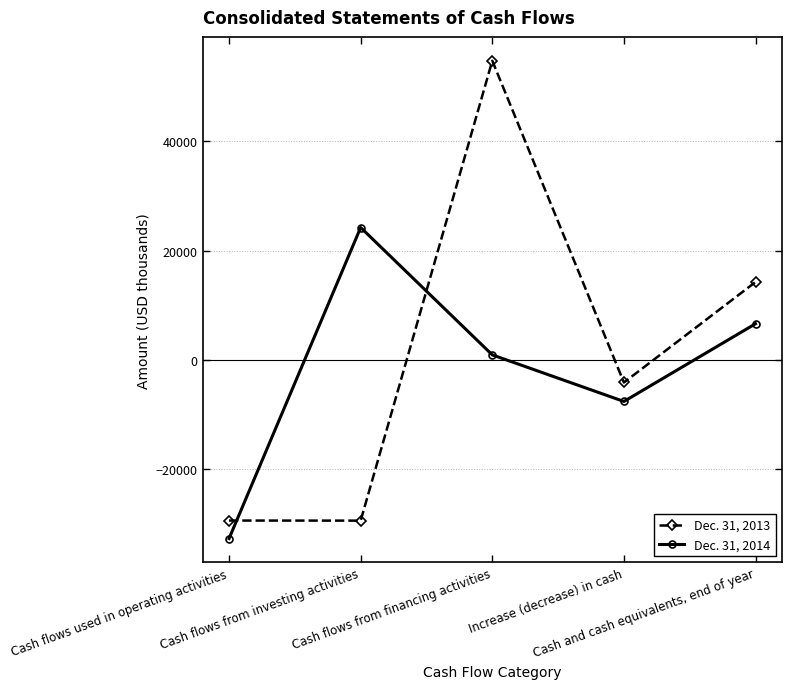

Where do Dec. 31, 2014 and Dec. 31, 2013 first cross each other?

Cash flows used in operating activities and Cash flows from investing activities